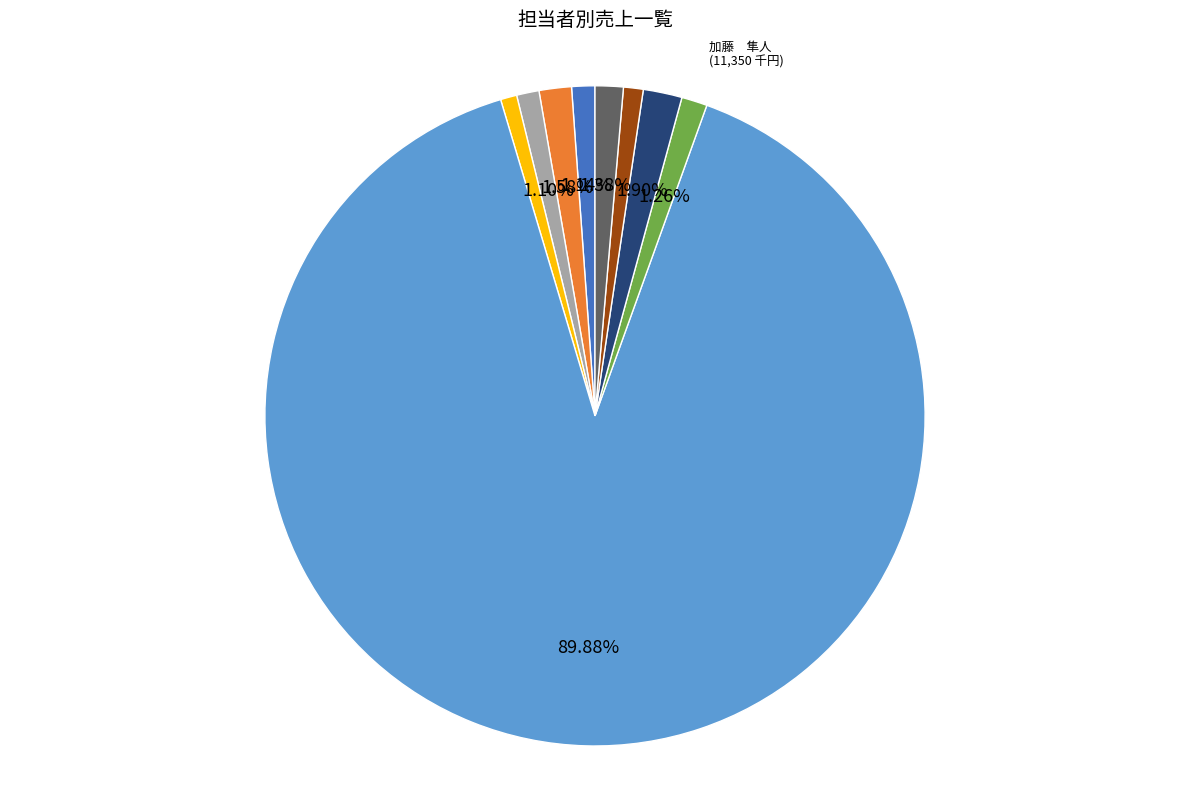

Does any single category account for the majority?

Yes